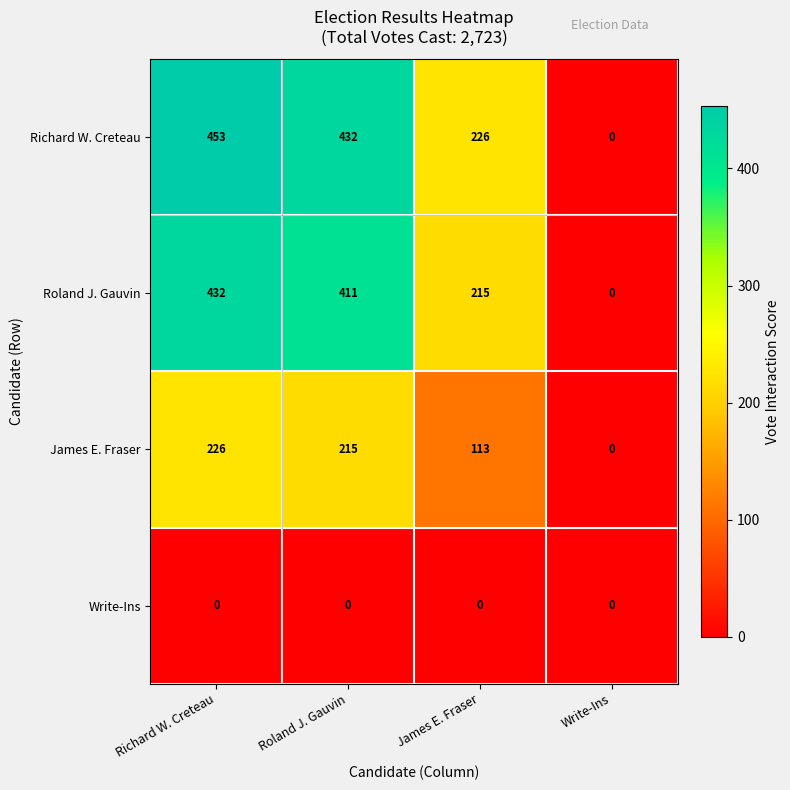

What is the sum of the James E. Fraser values at Richard W. Creteau and Write-Ins?

226